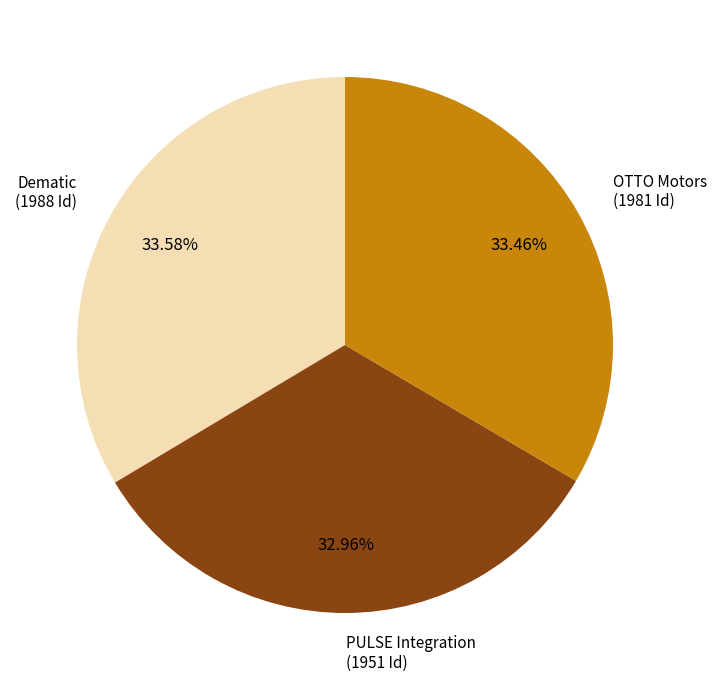

What percentage is the OTTO Motors slice, to the nearest percent?

33%